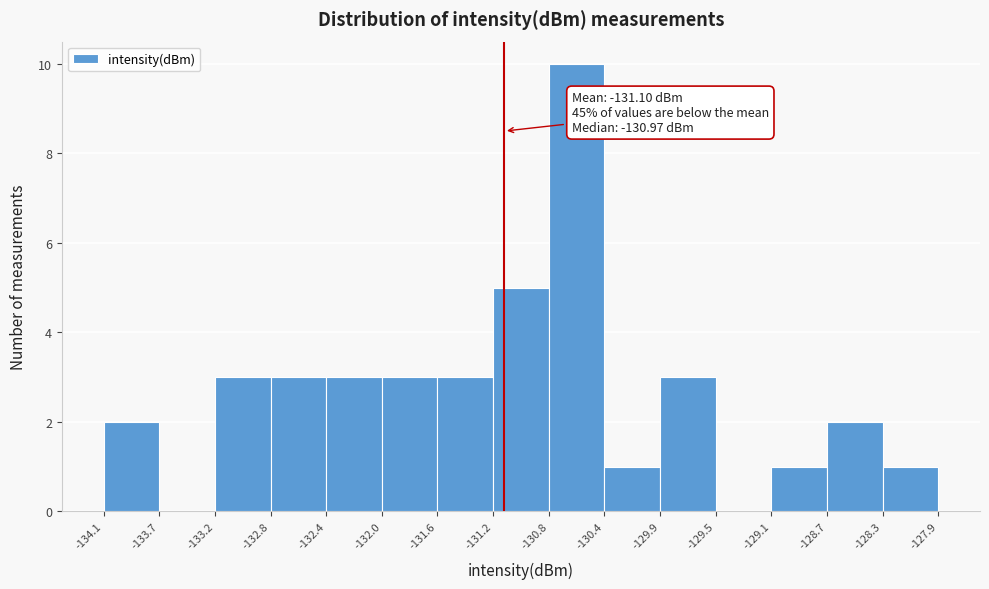

Which range on the x-axis has the tallest bar?

-130.8 to -130.4